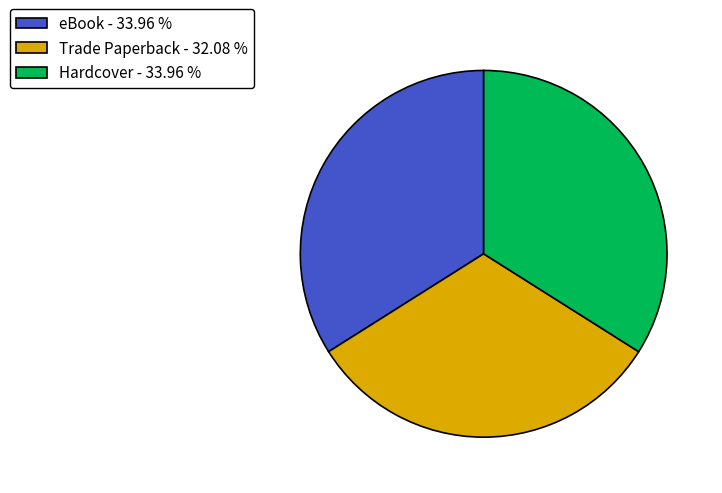

True or false: Hardcover accounts for 34% of the total.

True